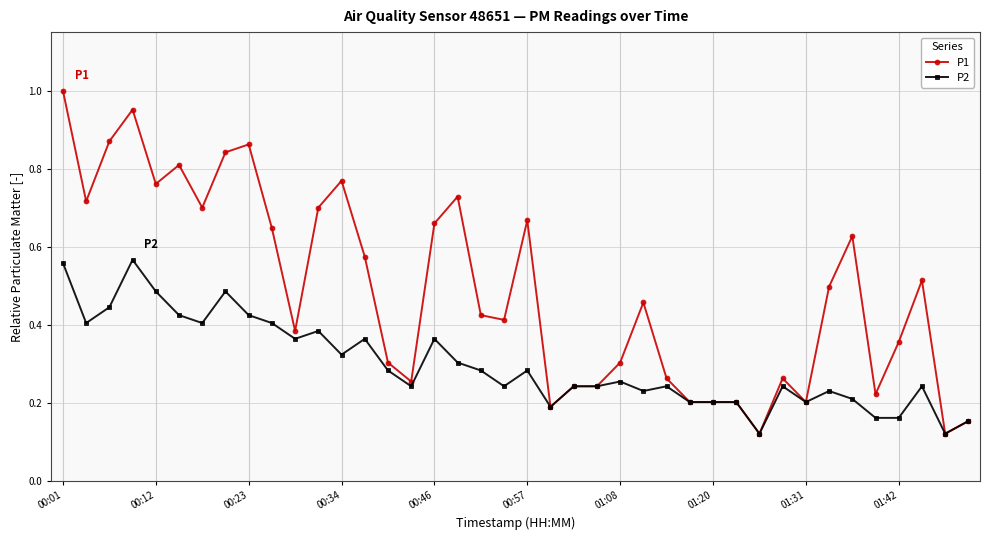

Which series has the widest spread of values?

P1